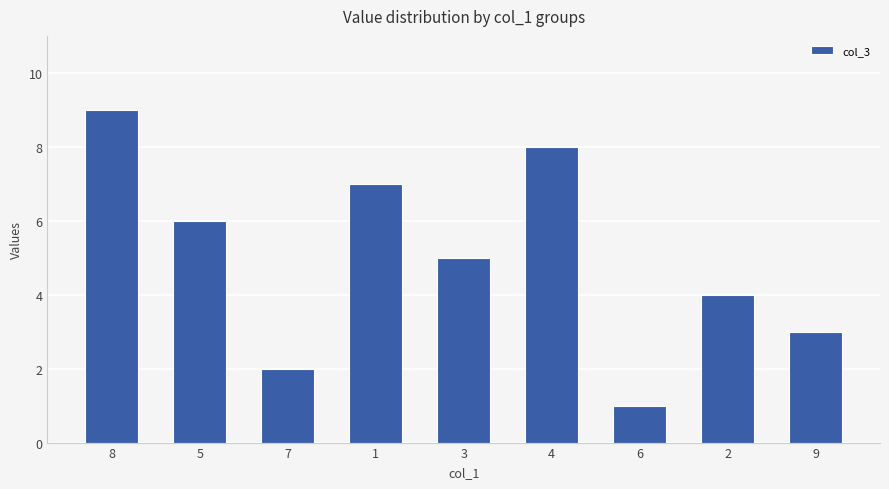

True or false: the data shows 1 at 9.

False